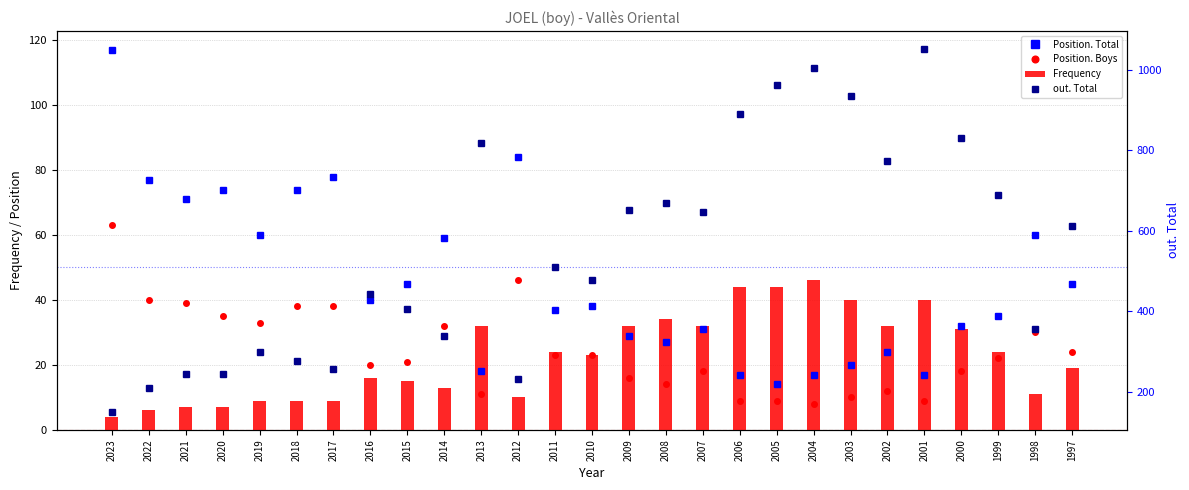

Reading right to left, list all the values displayed in this chart.

Position. Total: 45	60	35	32	17	24	20	17	14	17	31	27	29	38	37	84	18	59	45	40	78	74	60	74	71	77	117
Position. Boys: 24	30	22	18	9	12	10	8	9	9	18	14	16	23	23	46	11	32	21	20	38	38	33	35	39	40	63
Frequency: 19	11	24	31	40	32	40	46	44	44	32	34	32	23	24	10	32	13	15	16	9	9	9	7	7	6	4
out. Total: 612	355	689	830	1052	773	934	1005	962	891	646	670	651	477	509	231	819	339	405	443	255	275	299	245	244	210	150